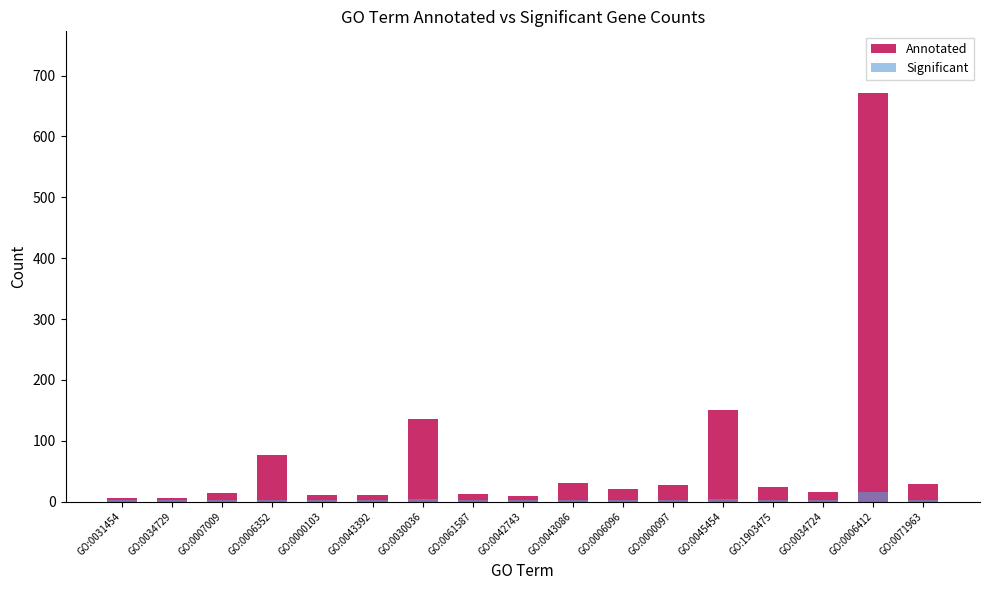

At which category is the sum across all series the highest?

GO:0006412